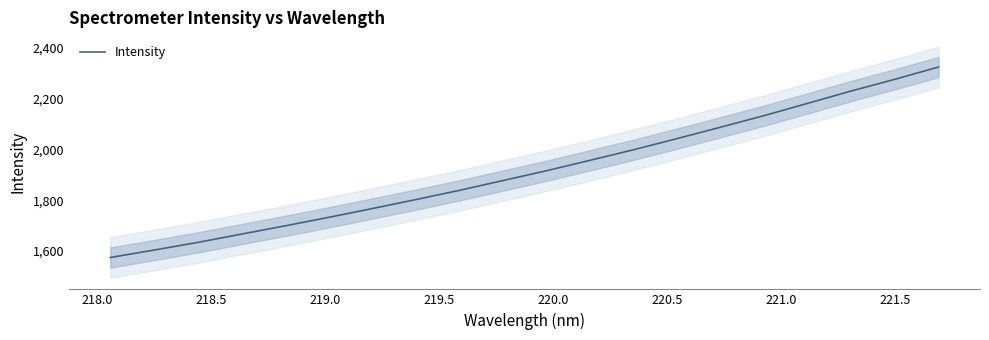

True or false: there are more than 0 points higher than both neighbors.

False